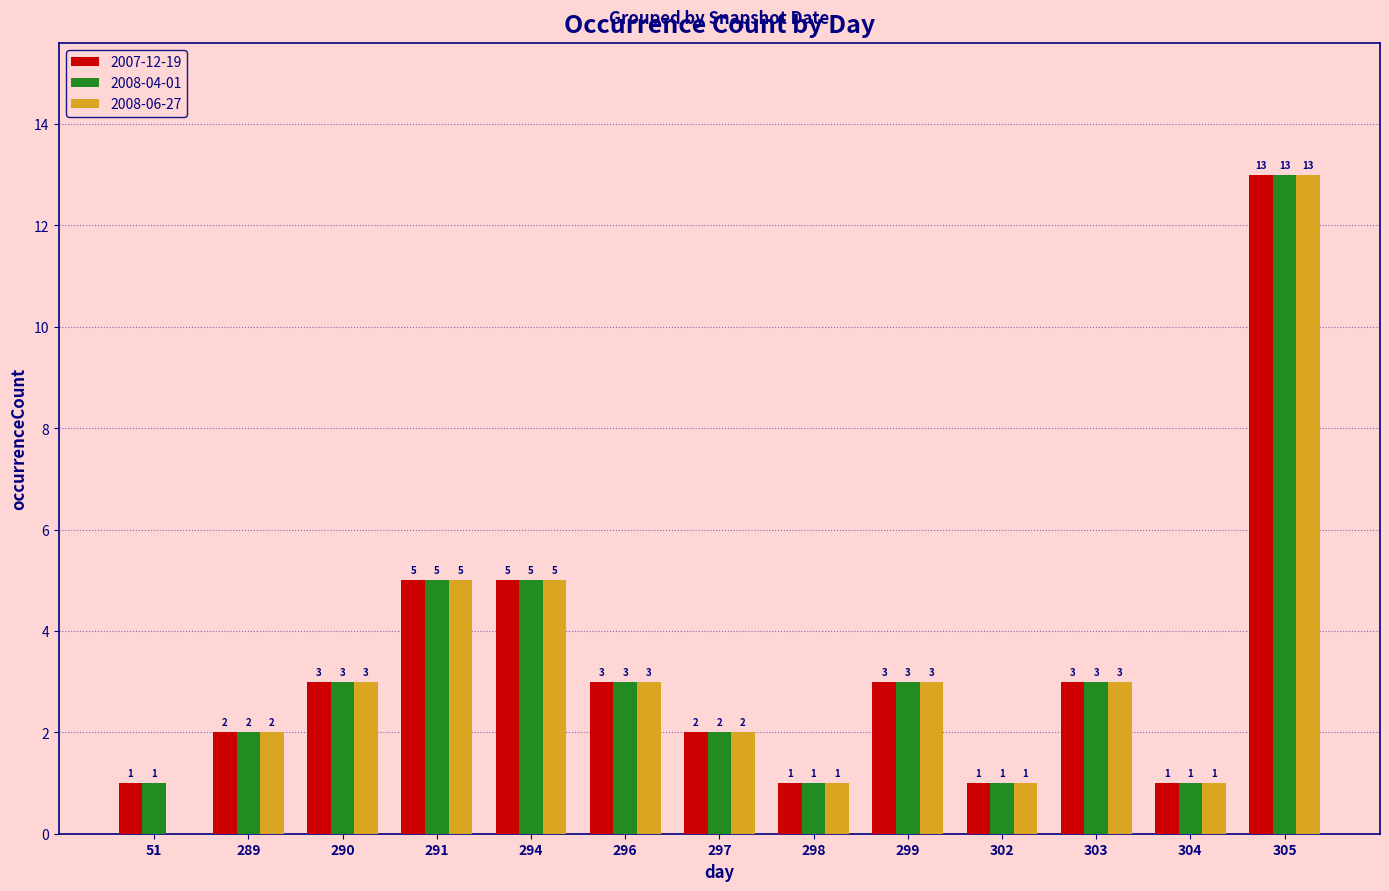

The 2008-04-01 series shows 22 at 305. True or false?

False